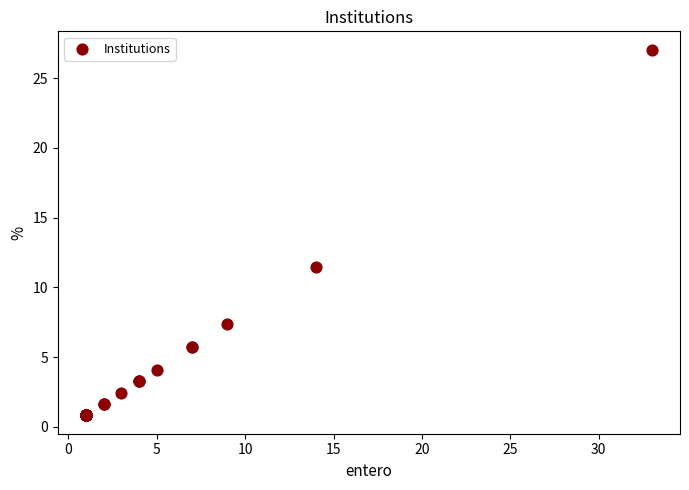

What Y value in the scatter plot is closest to 13?

11.5